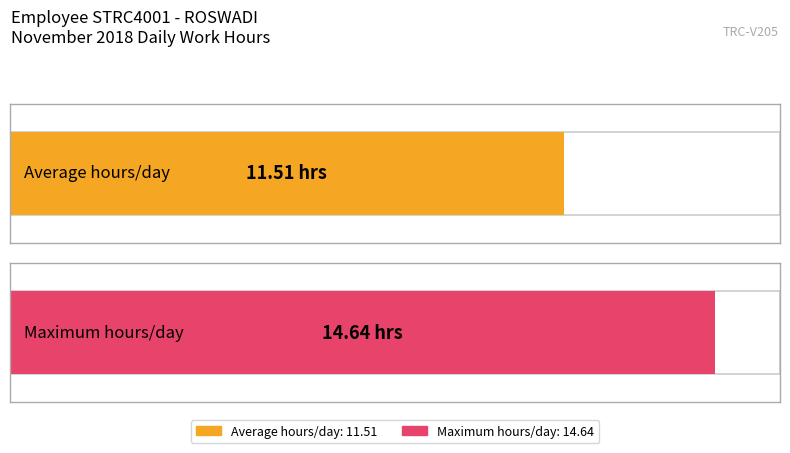

Does the chart contain stacked bars?

No